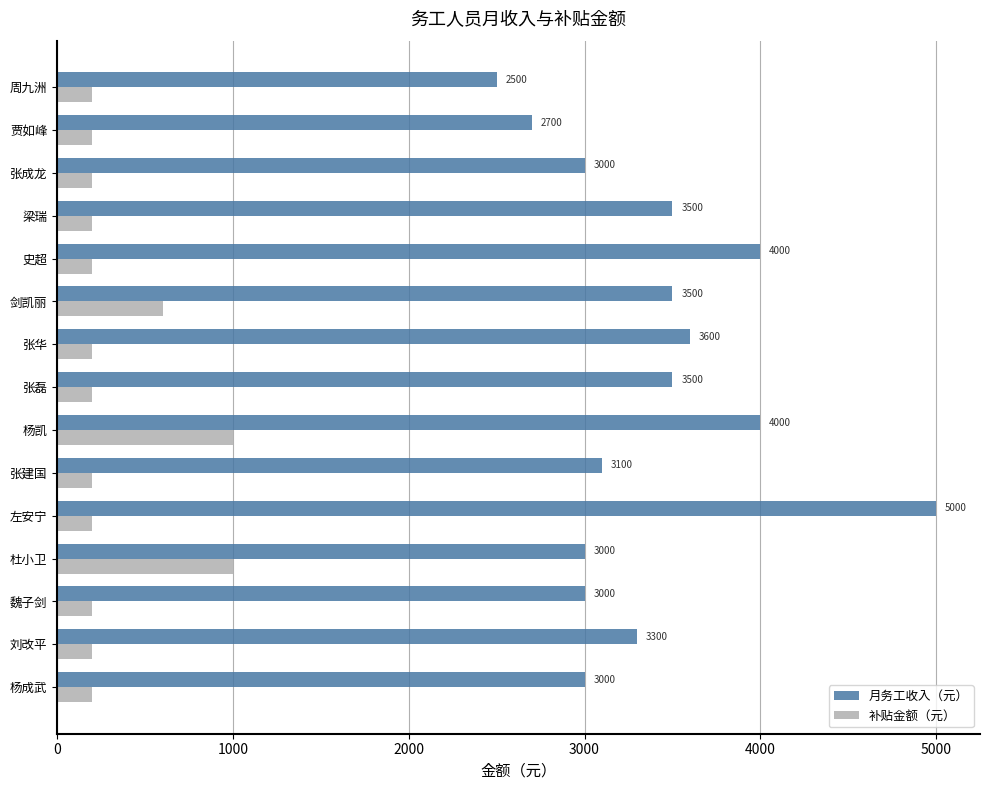

What is the greatest value displayed?

5000